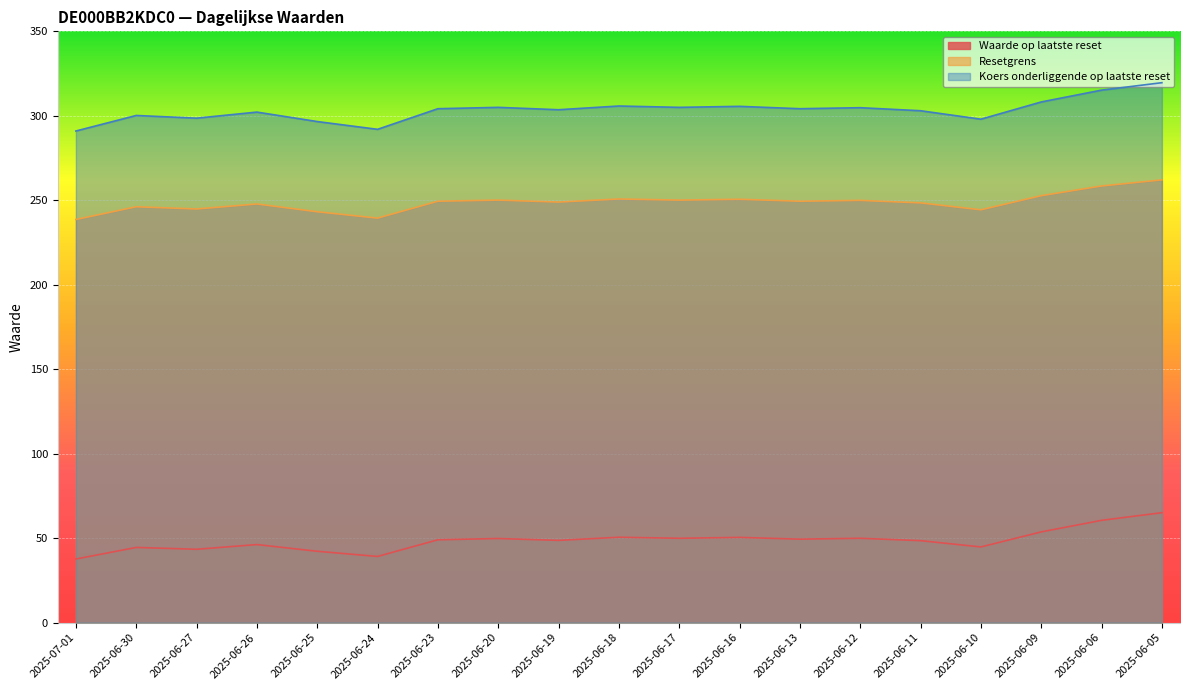

What is the value of the Resetgrens point at the 11th from the left?

250.1